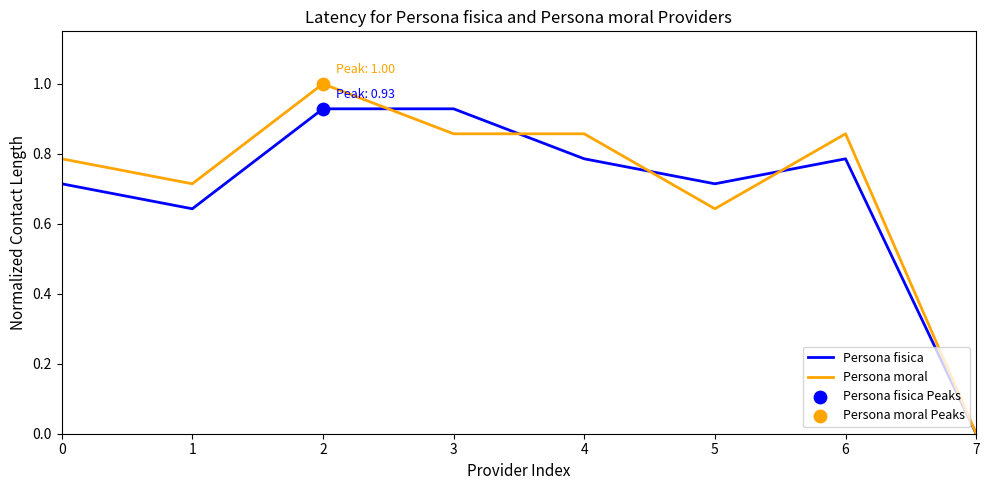

Is the value of Persona fisica at 5 greater than the value of Persona moral at 2?

No